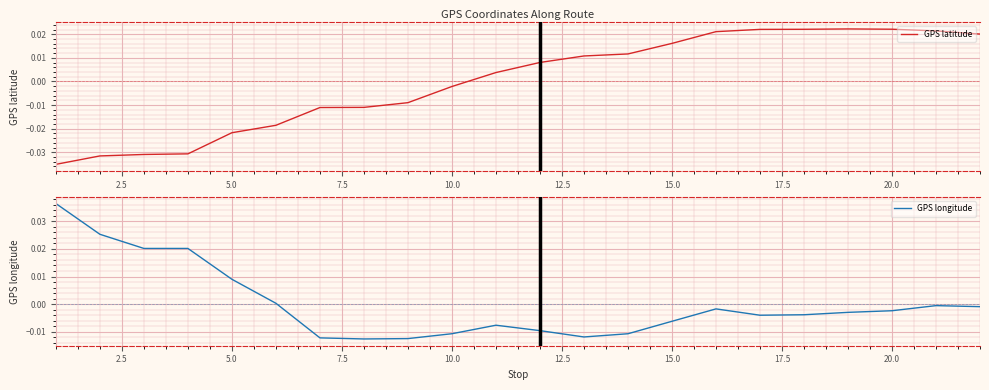

True or false: GPS latitude and GPS longitude intersect in this chart.

True